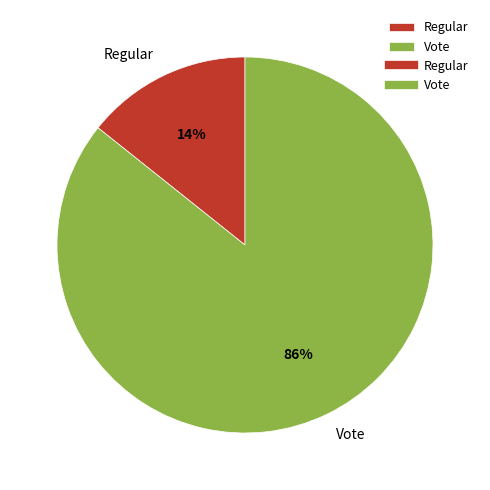

To the nearest percent, what portion does Vote represent?

86%